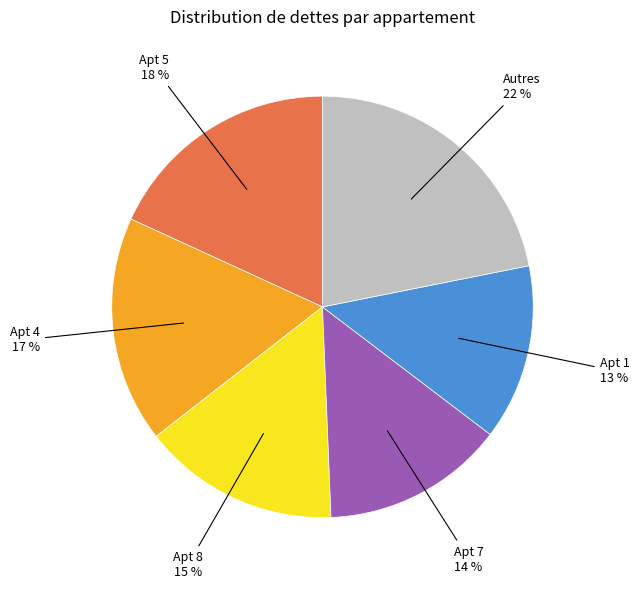

Is there a majority slice in this chart?

No